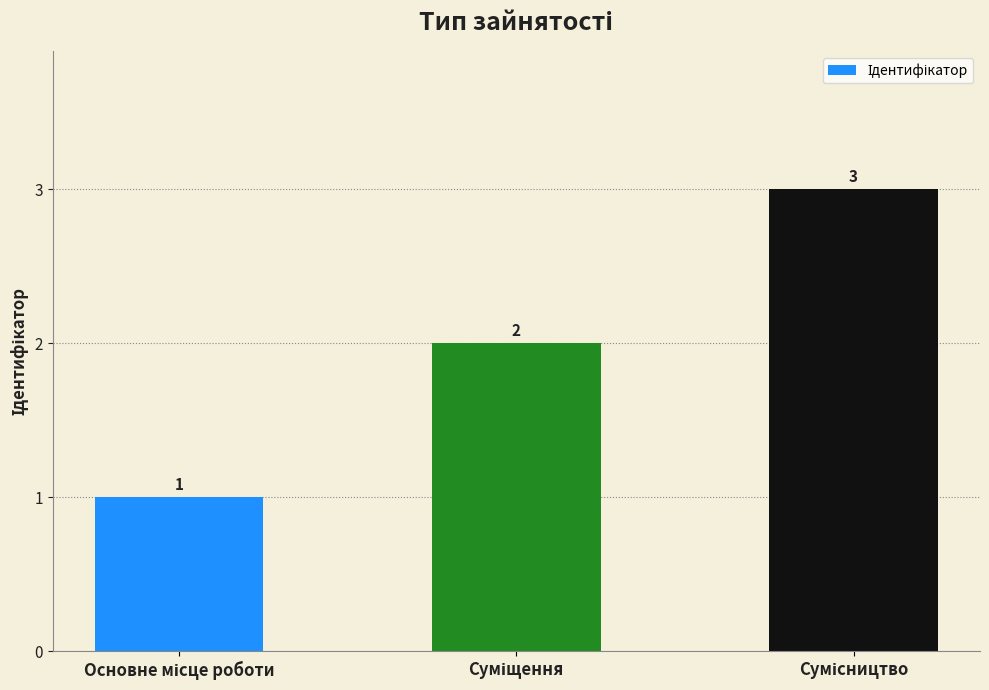

What is the average value?

2